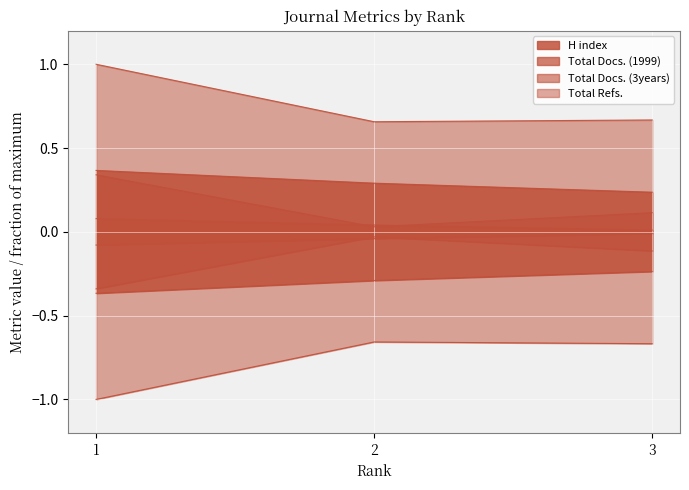

At which label does Total Docs. (3years) reach its peak?

1